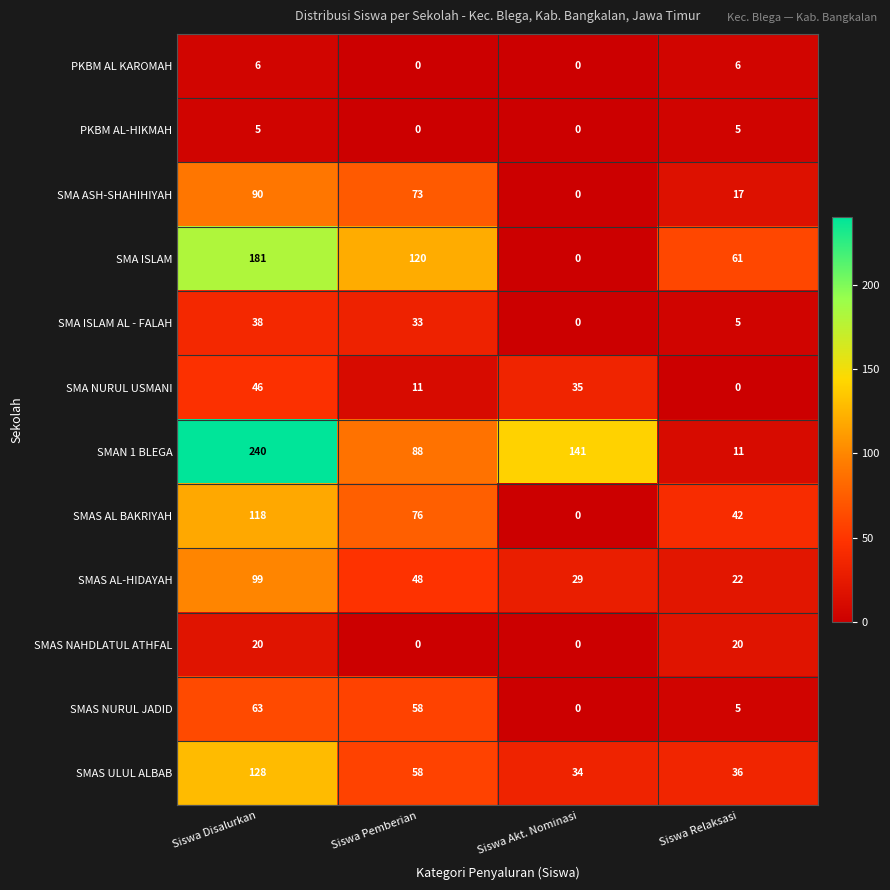

What is the total value across all series at Siswa Akt. Nominasi?

239